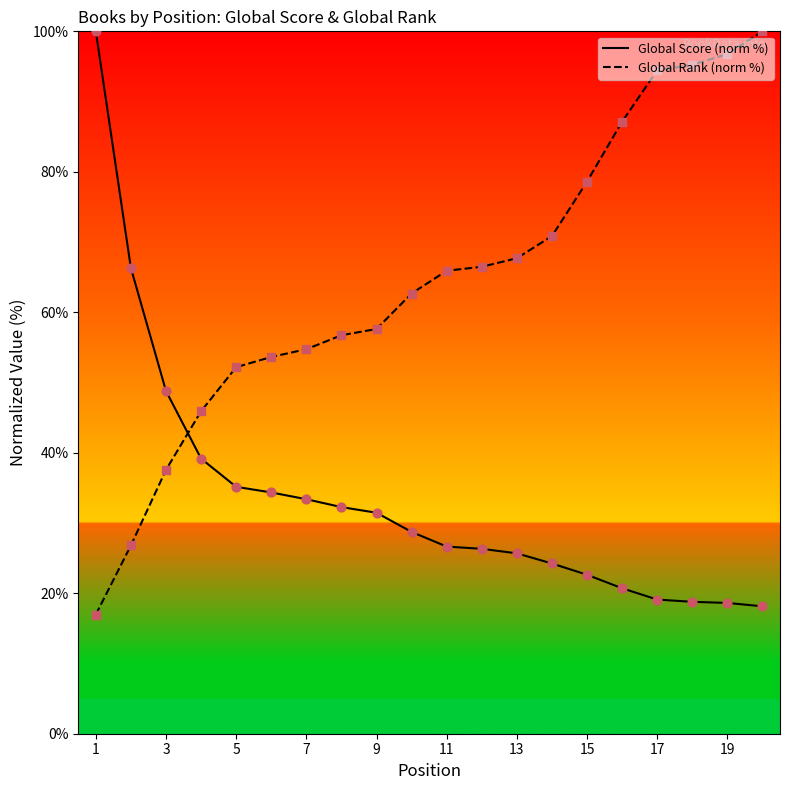

What are all the series names shown in the legend?

Global Score (norm %), Global Rank (norm %)